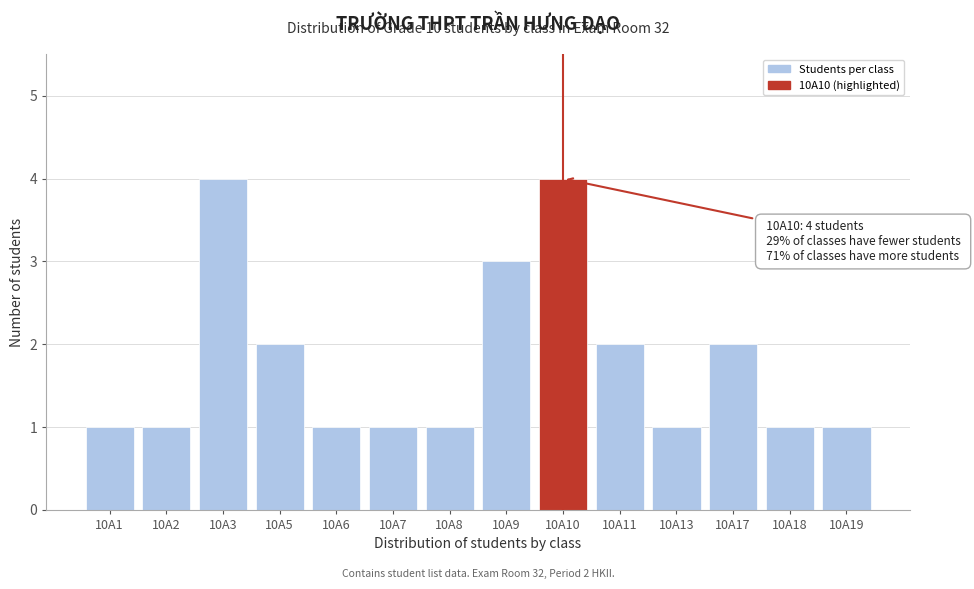

Reading left to right, list all the values displayed in this chart.

1	1	4	2	1	1	1	3	4	2	1	2	1	1